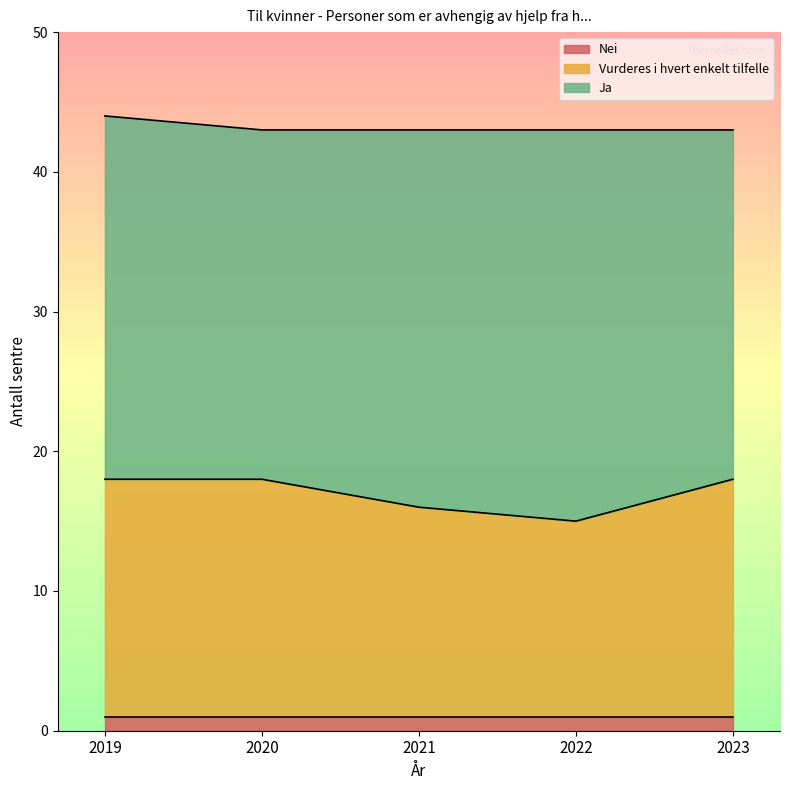

True or false: Nei has a value of 1 at 2020.

True